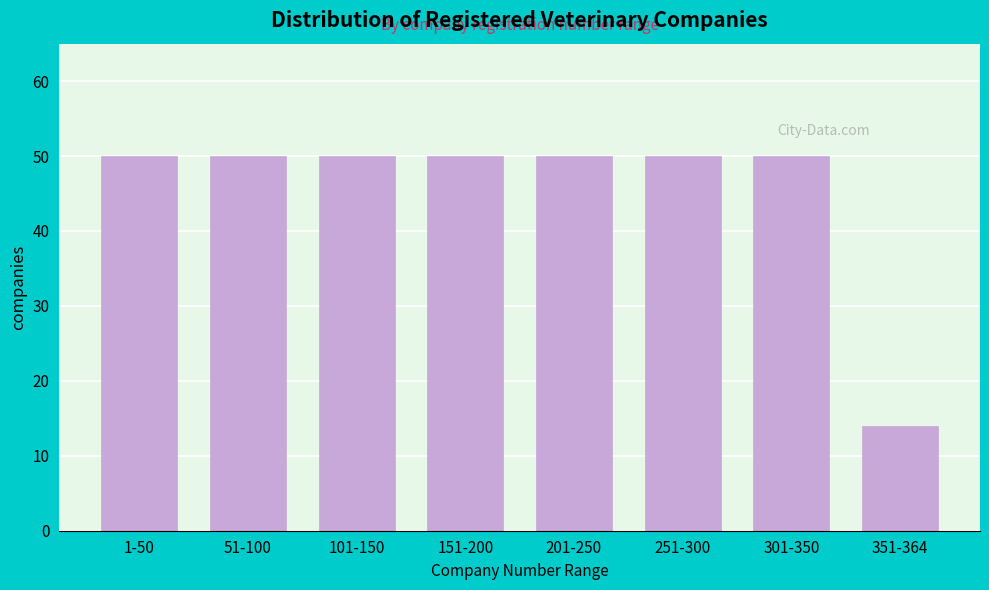

Reading right to left, what are all the values shown in this chart?

351-364=14	301-350=50	251-300=50	201-250=50	151-200=50	101-150=50	51-100=50	1-50=50